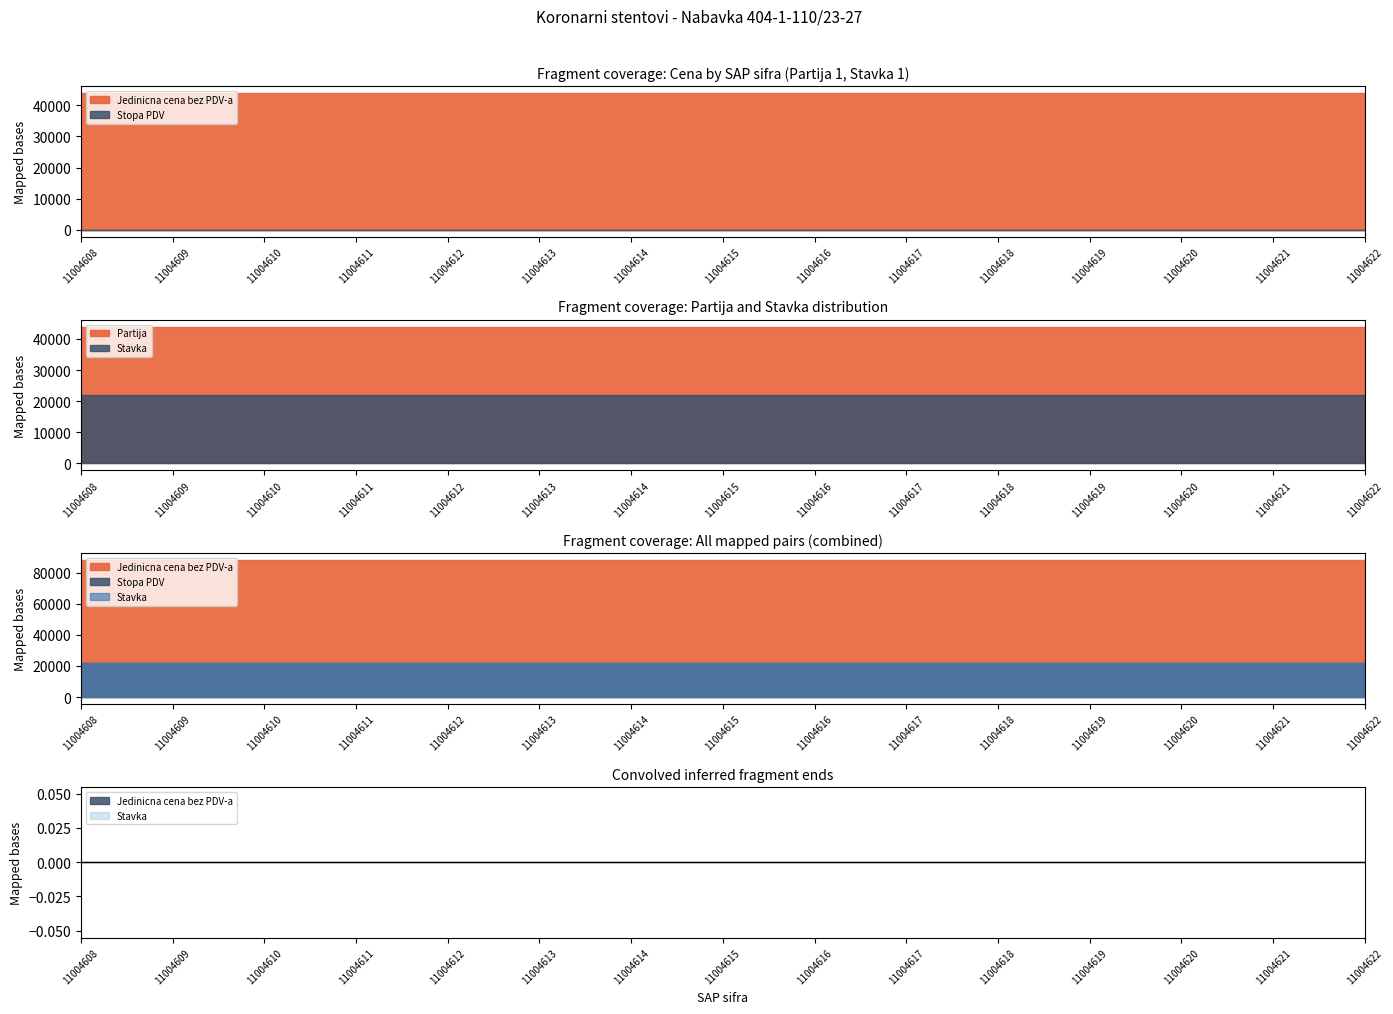

List the series in order of their peak value, lowest first.

Stopa PDV, Partija, Stavka, Jedinicna cena bez PDV-a